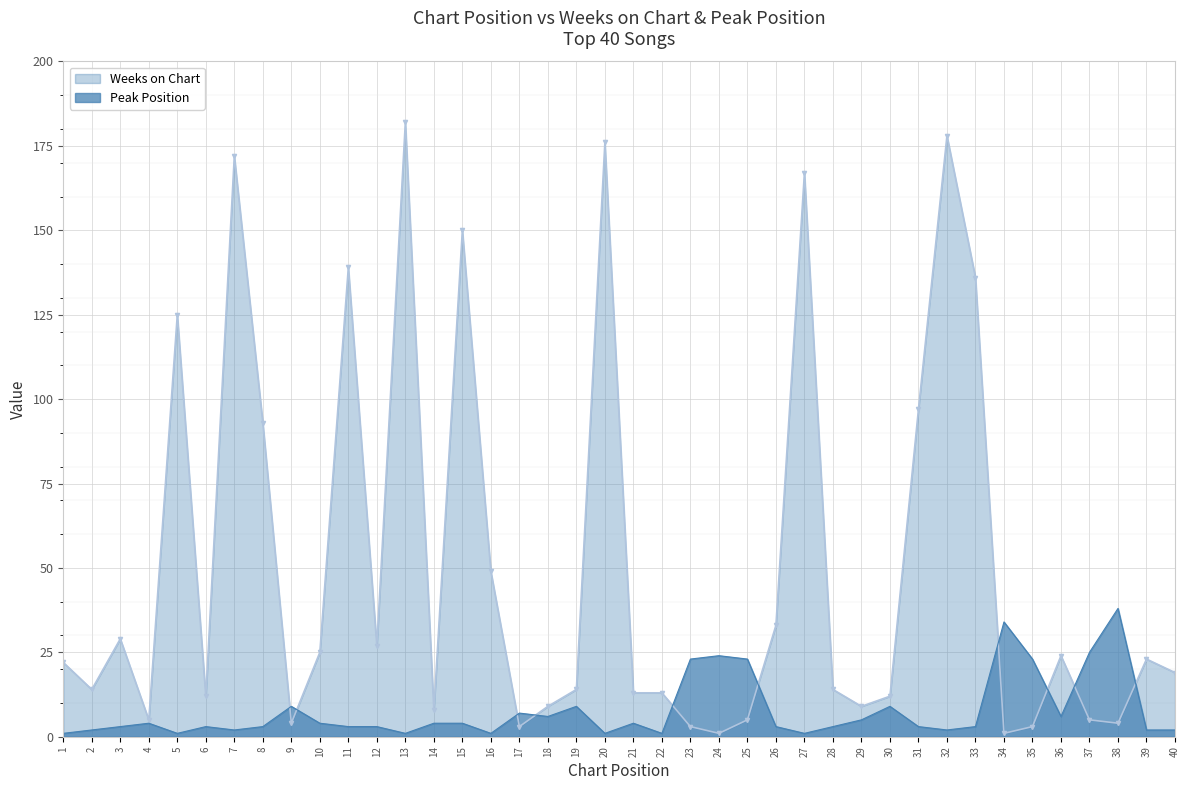

Reading left to right, what are all the values shown in this chart?

Weeks on Chart: 1=22	2=14	3=29	4=5	5=125	6=12	7=172	8=93	9=4	10=25	11=139	12=27	13=182	14=8	15=150	16=49	17=3	18=9	19=14	20=176	21=13	22=13	23=3	24=1	25=5	26=33	27=167	28=14	29=9	30=12	31=97	32=178	33=136	34=1	35=3	36=24	37=5	38=4	39=23	40=19
Peak Position: 1=1	2=2	3=3	4=4	5=1	6=3	7=2	8=3	9=9	10=4	11=3	12=3	13=1	14=4	15=4	16=1	17=7	18=6	19=9	20=1	21=4	22=1	23=23	24=24	25=23	26=3	27=1	28=3	29=5	30=9	31=3	32=2	33=3	34=34	35=23	36=6	37=25	38=38	39=2	40=2